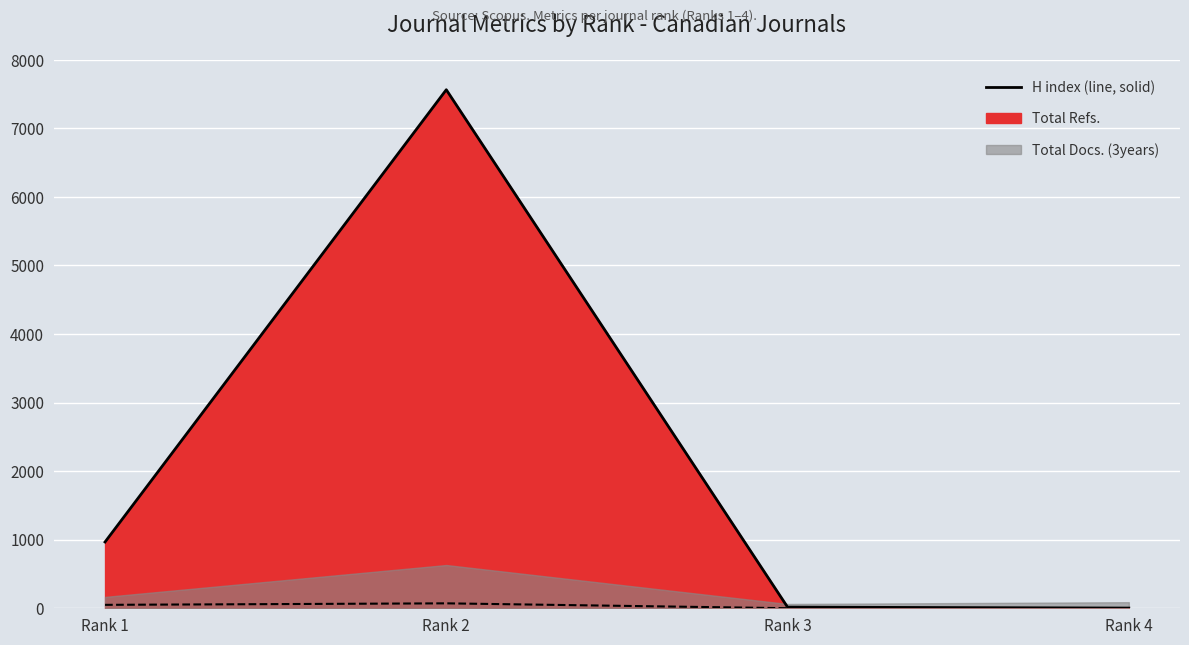

How many interior local peaks does the H index (line) series have?

1